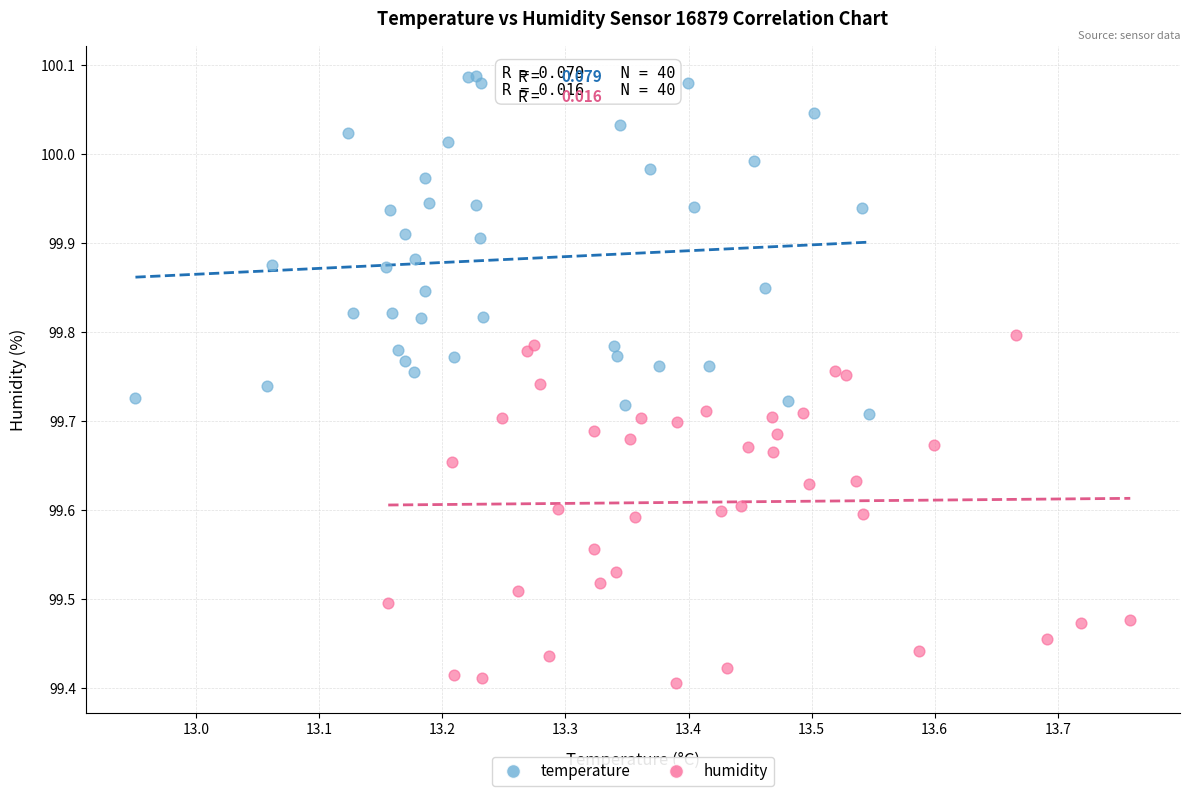

Which series reaches the minimum Y coordinate?

humidity